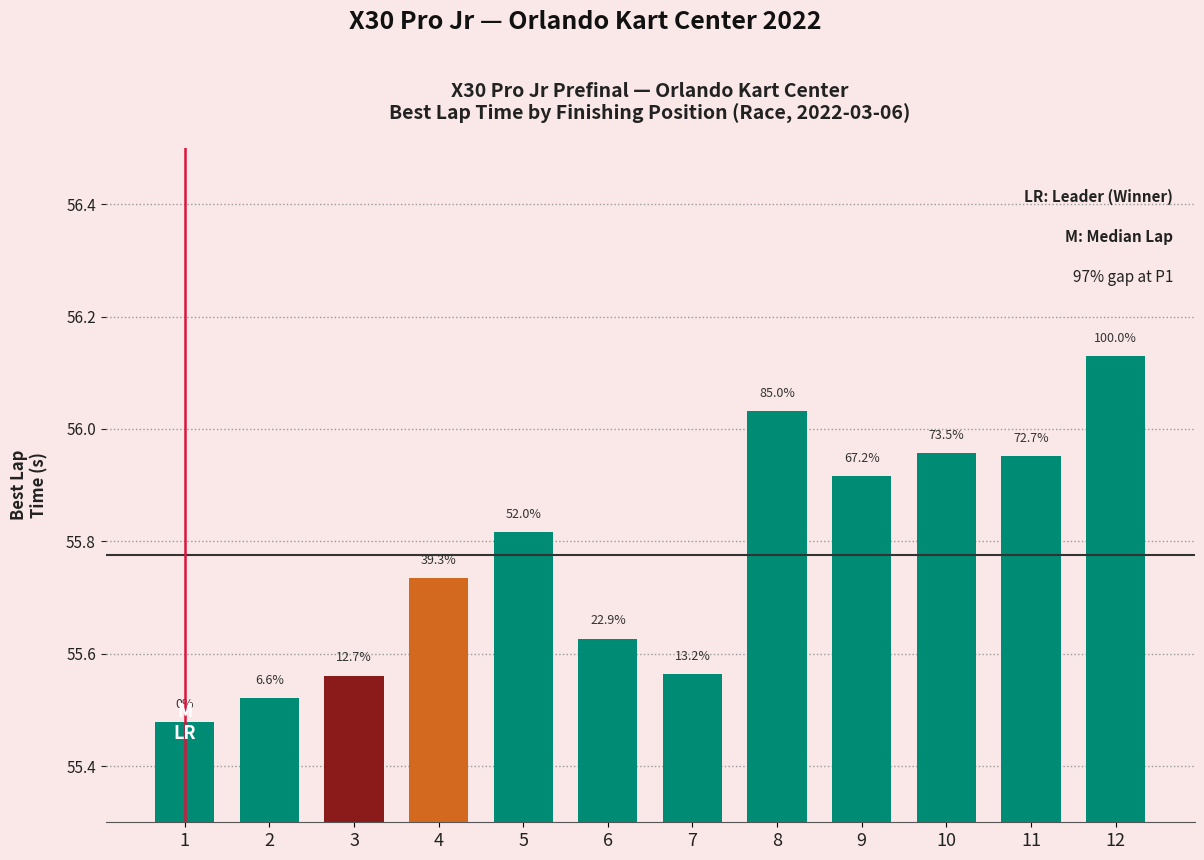

Does the chart contain any negative values?

No